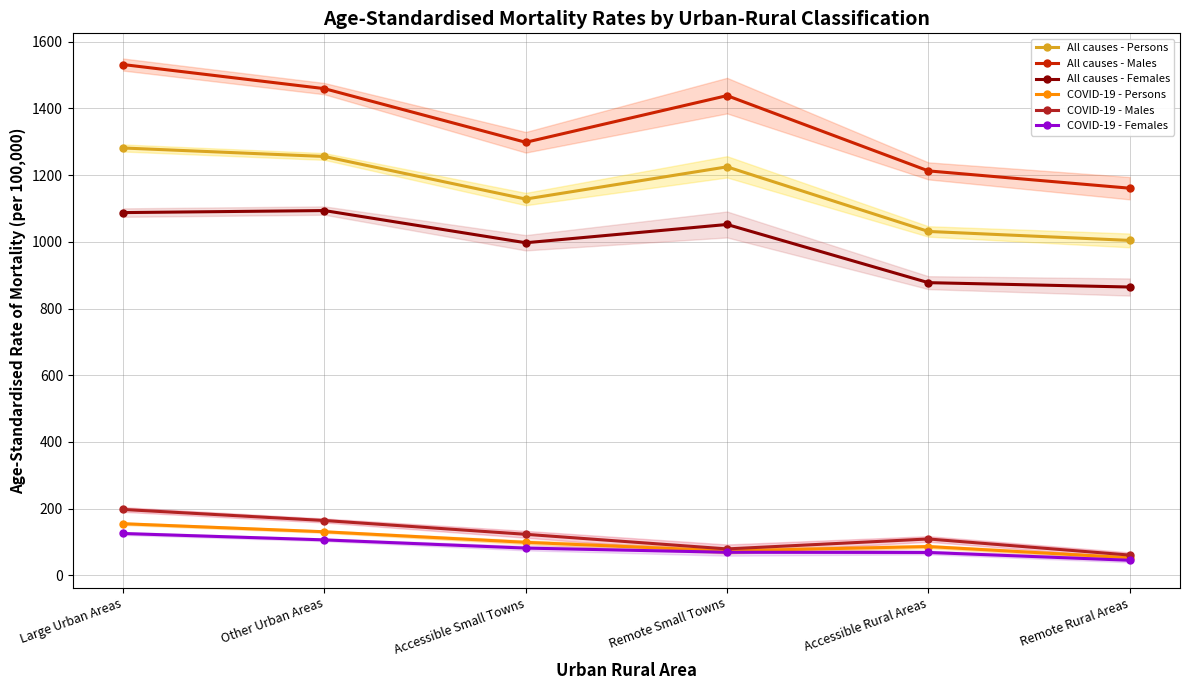

Reading left to right, what are all the values shown in this chart?

All causes - Persons: Large Urban Areas=1281.3	Other Urban Areas=1255.8	Accessible Small Towns=1128.2	Remote Small Towns=1224.8	Accessible Rural Areas=1031.1	Remote Rural Areas=1004.2
All causes - Males: Large Urban Areas=1531.4	Other Urban Areas=1459.2	Accessible Small Towns=1298.3	Remote Small Towns=1438.2	Accessible Rural Areas=1212.6	Remote Rural Areas=1160.8
All causes - Females: Large Urban Areas=1087.6	Other Urban Areas=1093.7	Accessible Small Towns=997.2	Remote Small Towns=1052.0	Accessible Rural Areas=877.6	Remote Rural Areas=864.5
COVID-19 - Persons: Large Urban Areas=155.0	Other Urban Areas=130.8	Accessible Small Towns=99.1	Remote Small Towns=73.5	Accessible Rural Areas=86.5	Remote Rural Areas=52.8
COVID-19 - Males: Large Urban Areas=197.7	Other Urban Areas=164.5	Accessible Small Towns=123.2	Remote Small Towns=79.4	Accessible Rural Areas=109.2	Remote Rural Areas=60.9
COVID-19 - Females: Large Urban Areas=125.6	Other Urban Areas=106.5	Accessible Small Towns=81.9	Remote Small Towns=69.4	Accessible Rural Areas=68.8	Remote Rural Areas=45.4